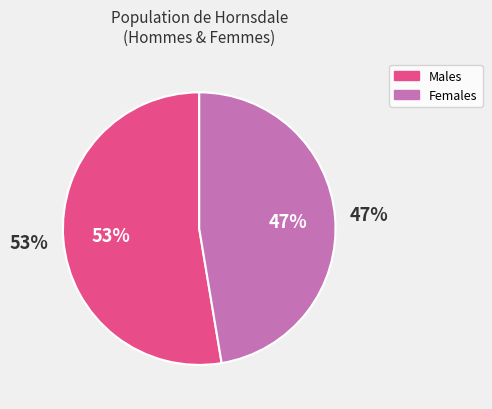

To the nearest percent, what is the combined percentage of Males and Females?

100%